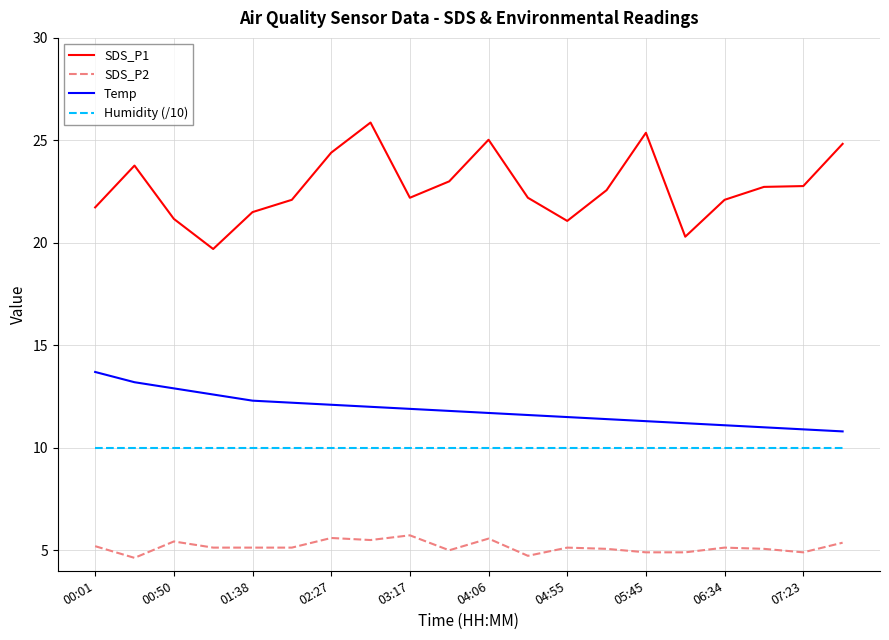

True or false: SDS_P1 has more than 1 interior local peaks.

True